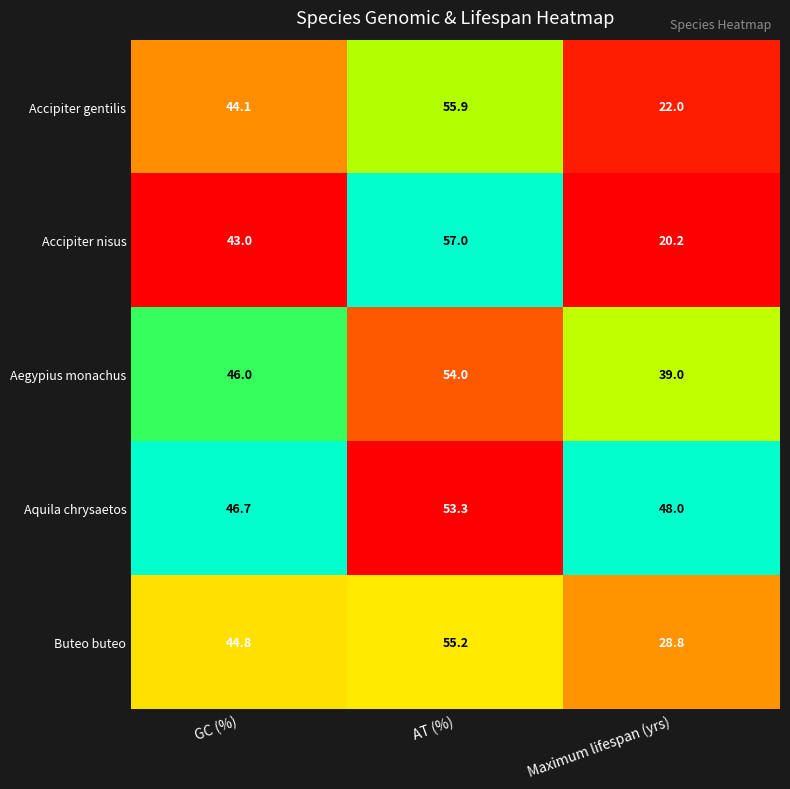

Rank the series by their maximum value, from highest to lowest.

Accipiter nisus, Accipiter gentilis, Buteo buteo, Aegypius monachus, Aquila chrysaetos